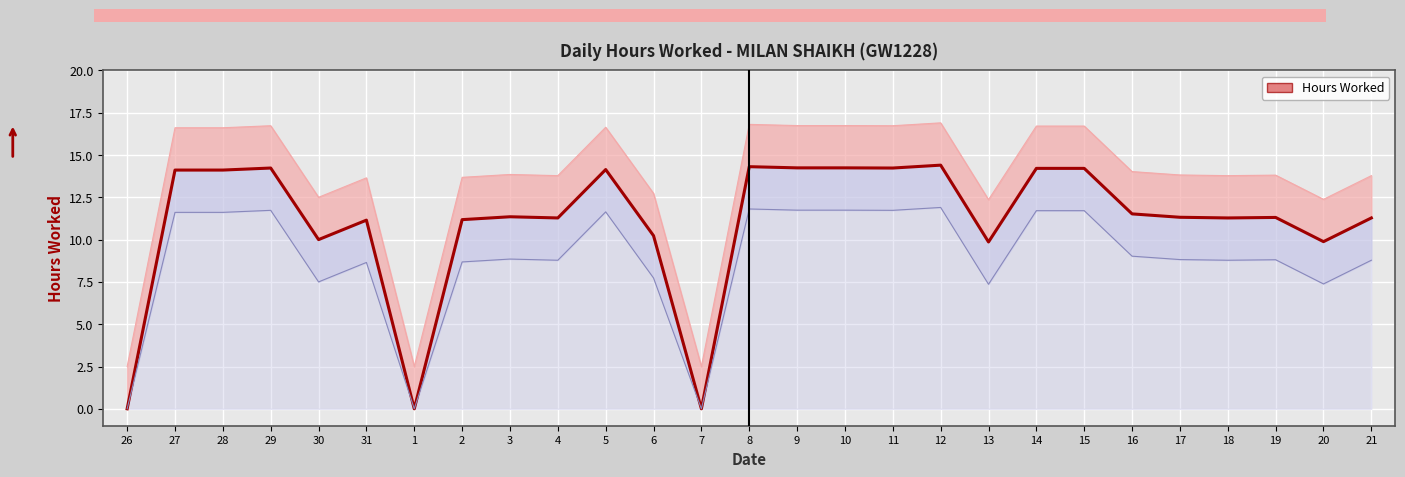

List the labels in order of value, largest first.

12, 8, 9, 10, 29, 11, 14, 15, 5, 27, 28, 16, 3, 17, 19, 4, 18, 21, 2, 31, 6, 30, 20, 13, 26, 1, 7